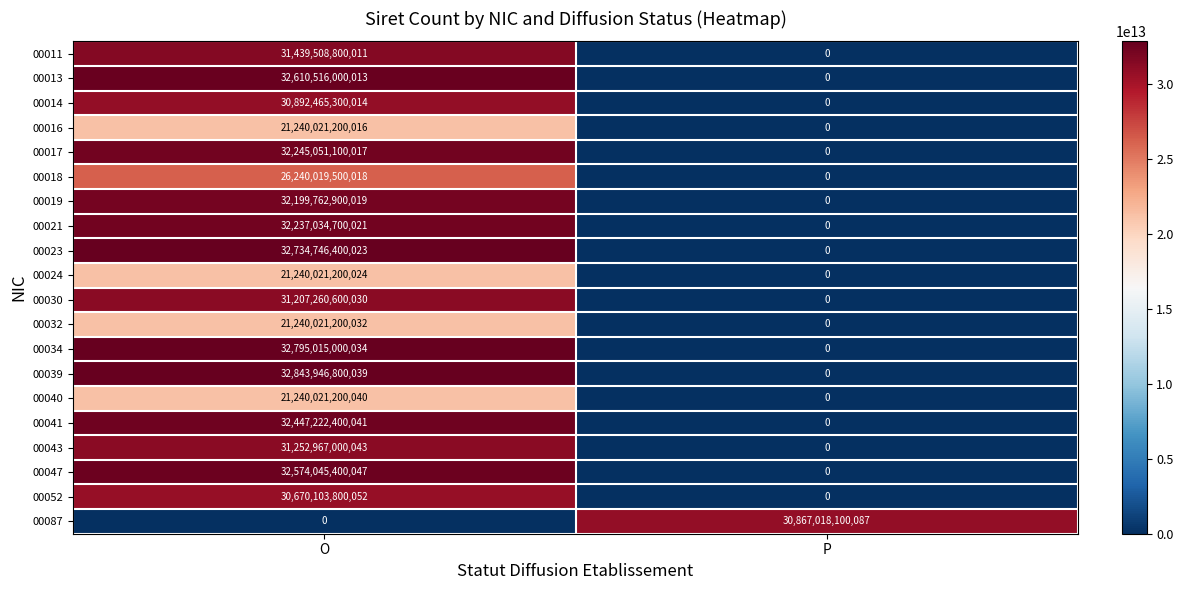

List the series in order of their peak value, lowest first.

00016, 00024, 00032, 00040, 00018, 00052, 00087, 00014, 00030, 00043, 00011, 00019, 00021, 00017, 00041, 00047, 00013, 00023, 00034, 00039